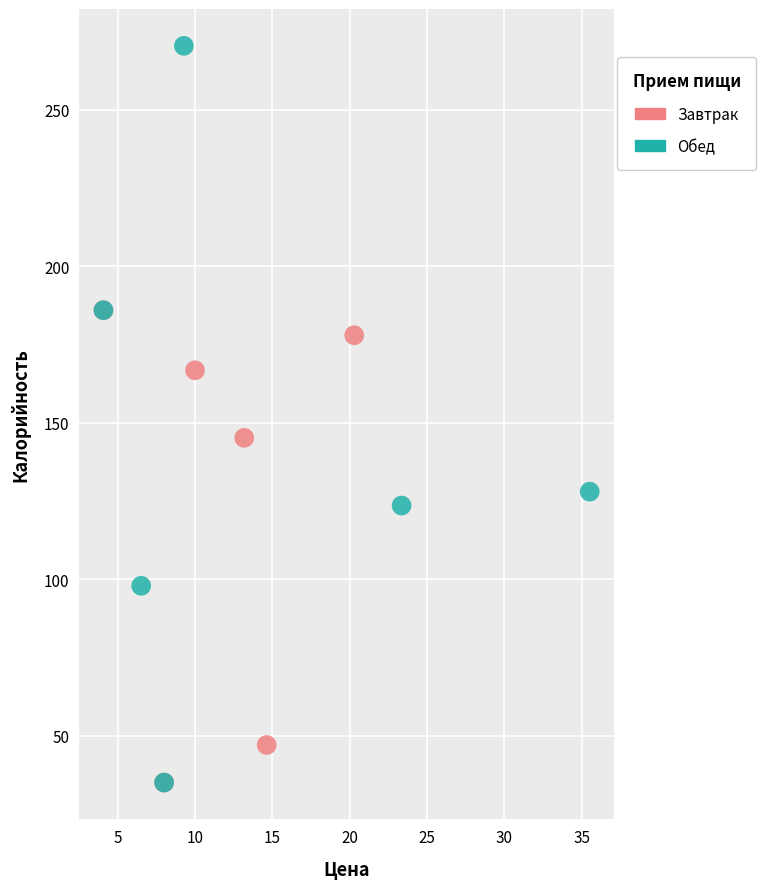

Which series contains the highest Y value?

Обед